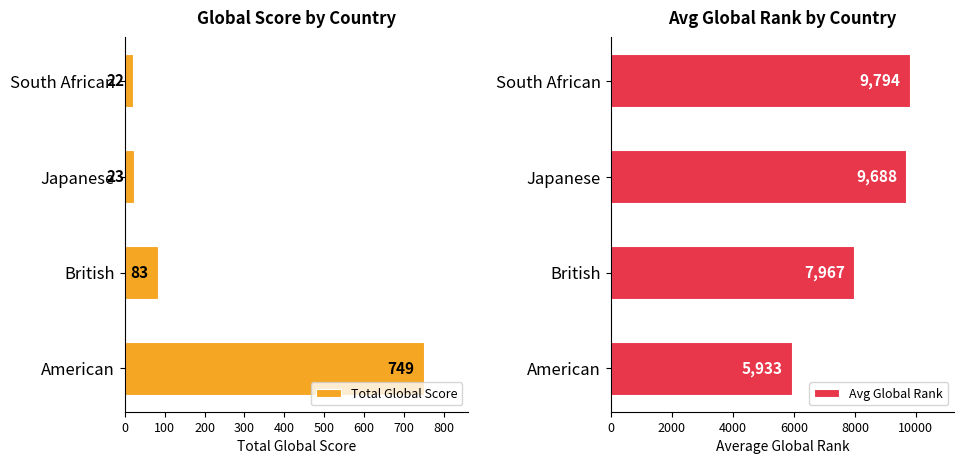

Rank the categories by Total Global Score value from lowest to highest.

South African, Japanese, British, American